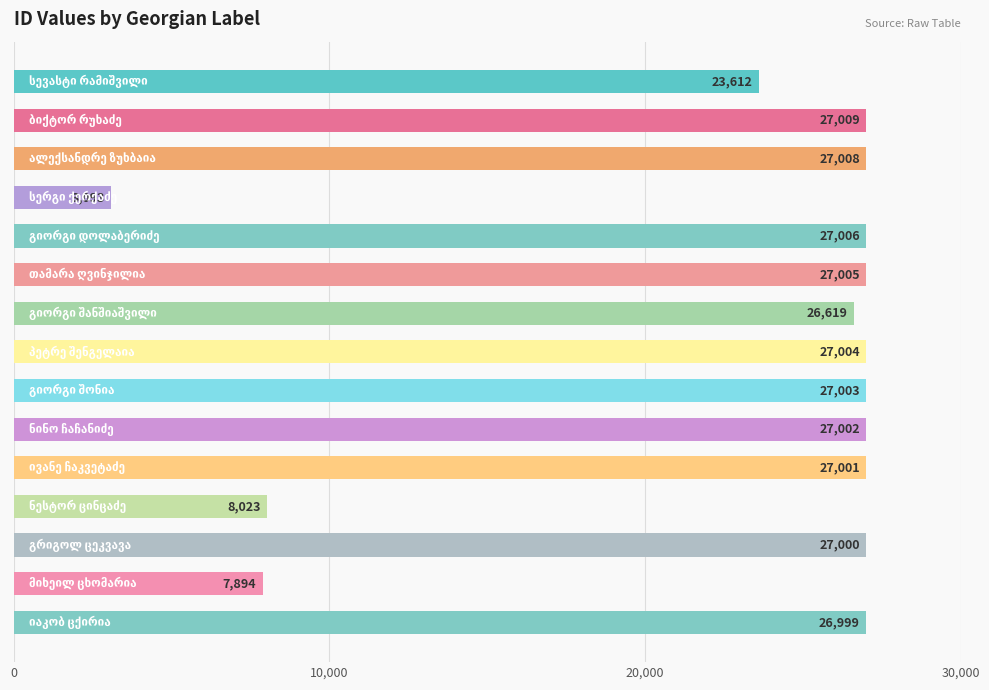

What is the value of the 5th bar from the top?

27006